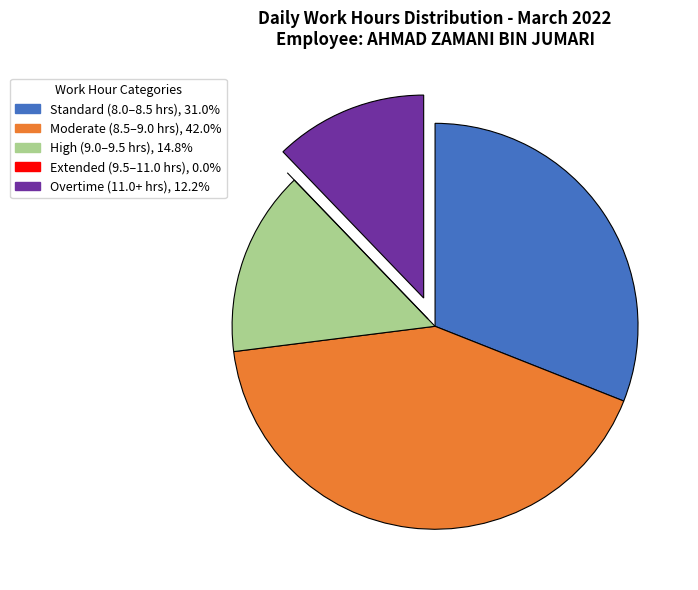

Is there any slice that represents more than half of the pie?

No